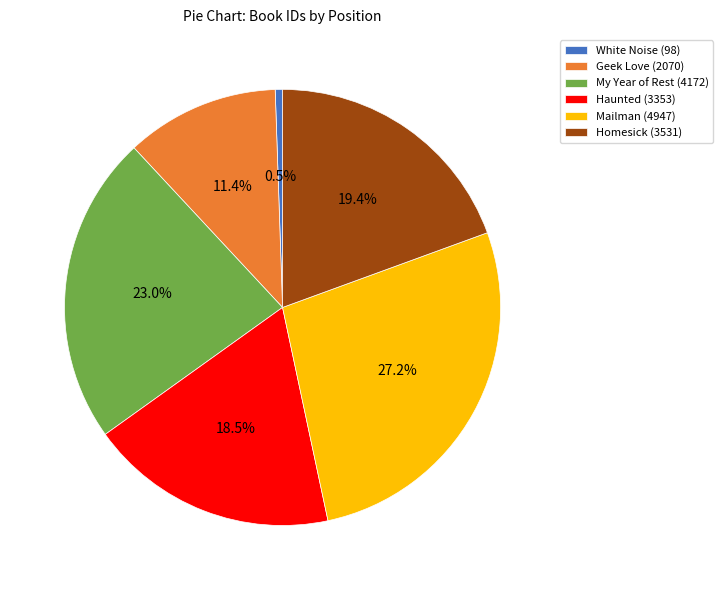

Does Mailman (4947) account for over 50% of the chart?

No